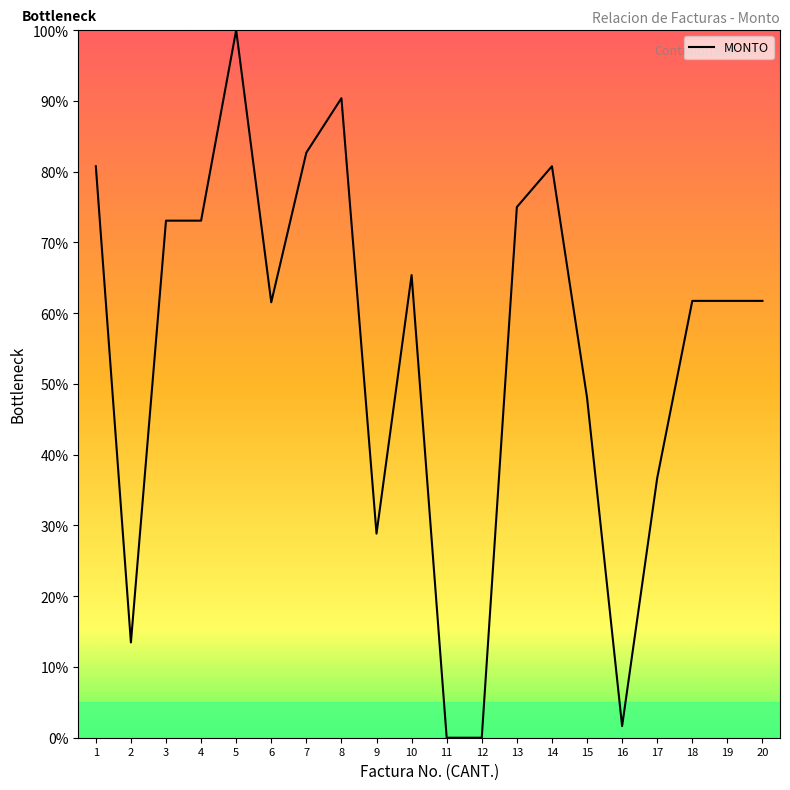

Read the value at 14.

80.8